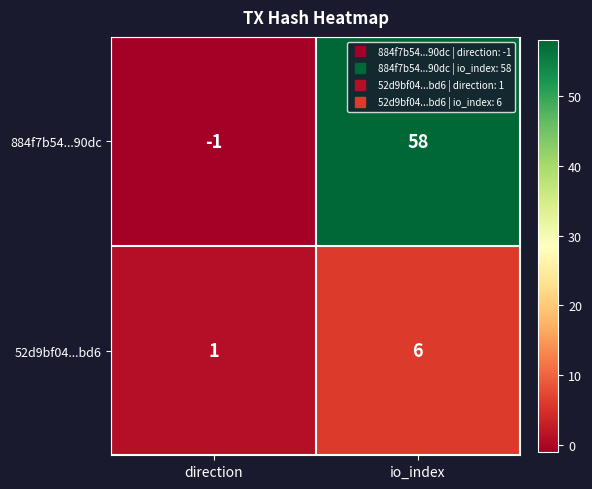

The value of 884f7b54...90dc at io_index is 104. True or false?

False